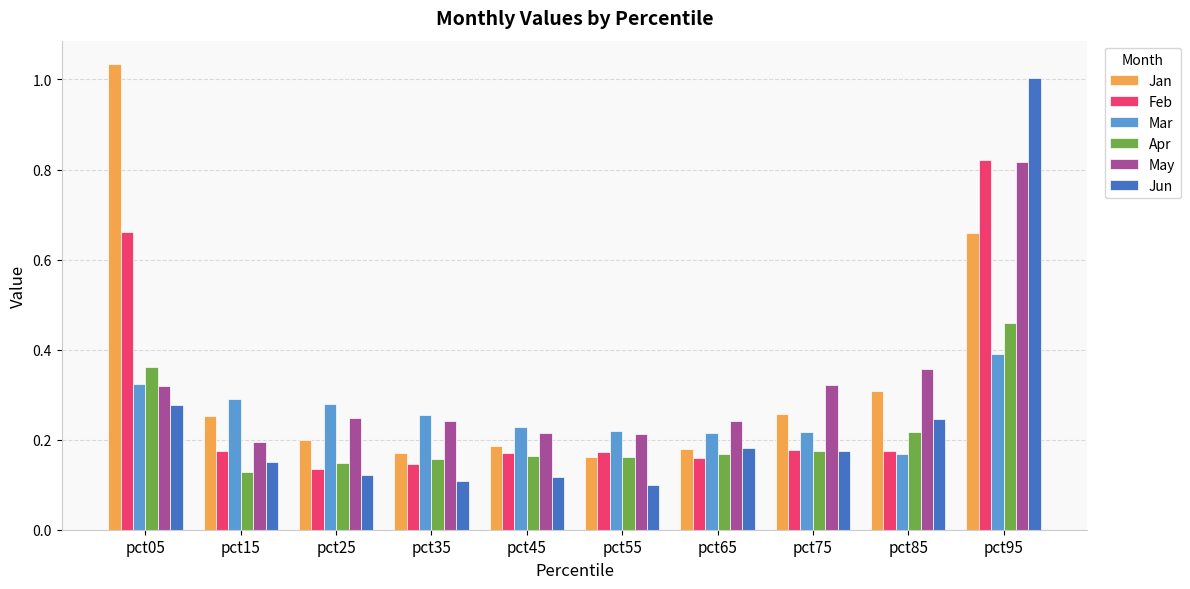

How many May values are between 0 and 1?

10